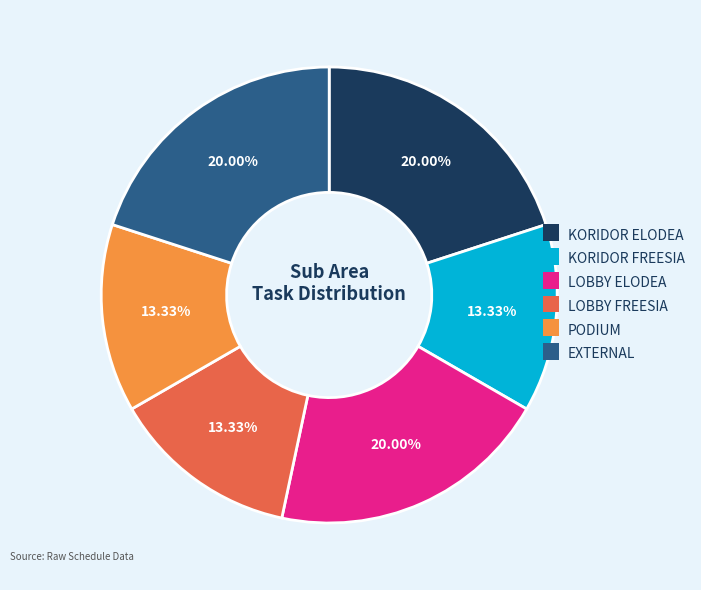

Is it true that PODIUM is 3% of the pie?

False